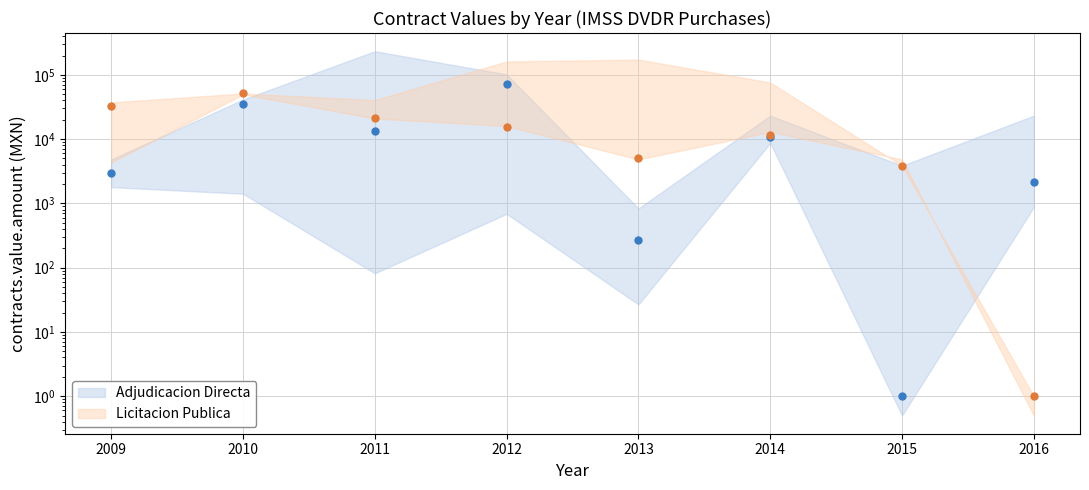

Where does the Licitacion Publica series first go above 15480?

2009